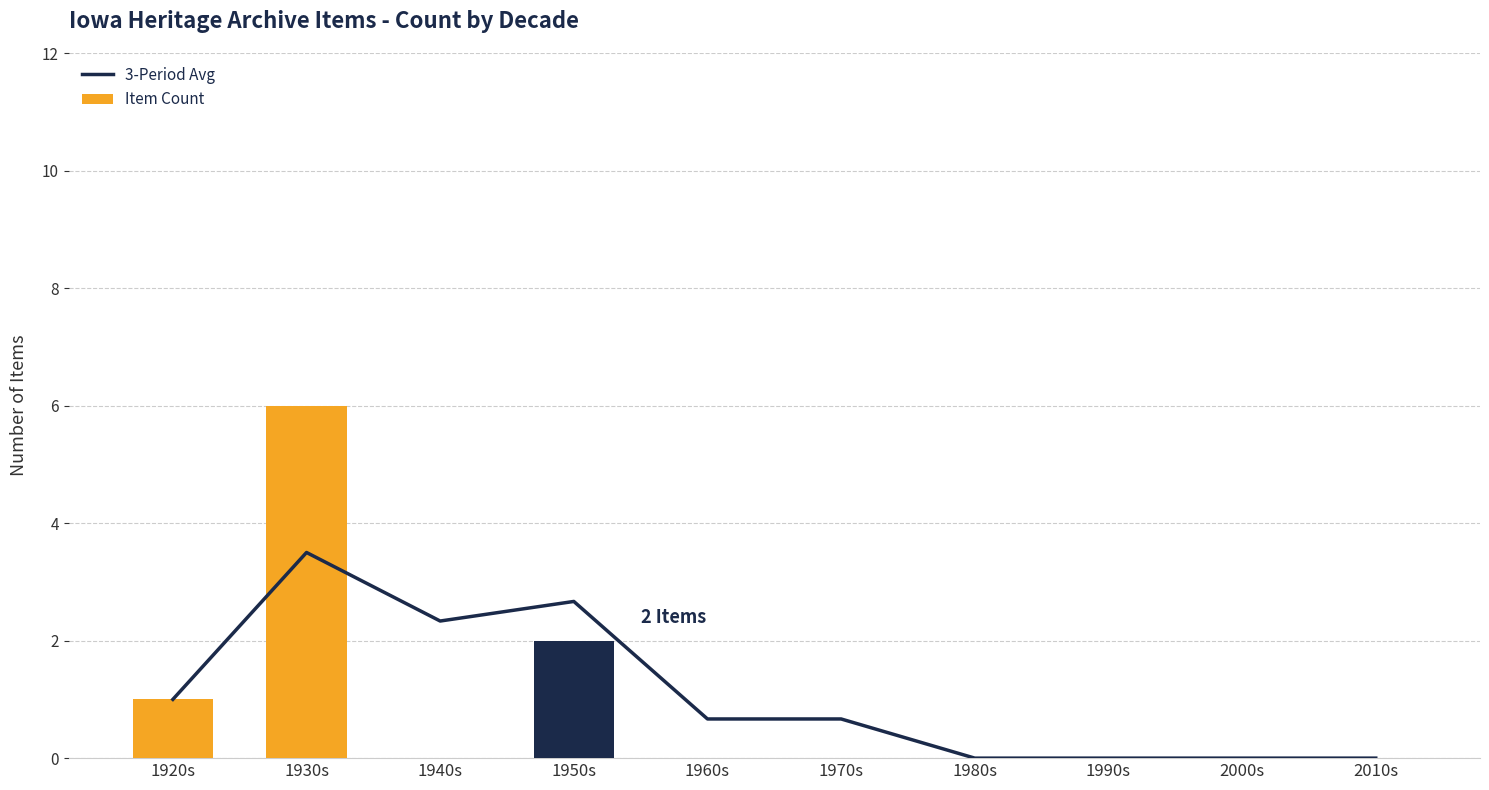

What are all the series names shown in the legend?

3-Period Avg, Item Count